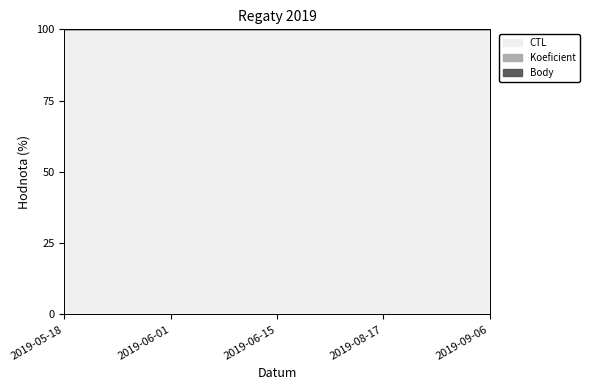

Rank the series by their maximum value, from highest to lowest.

Body, Koeficient